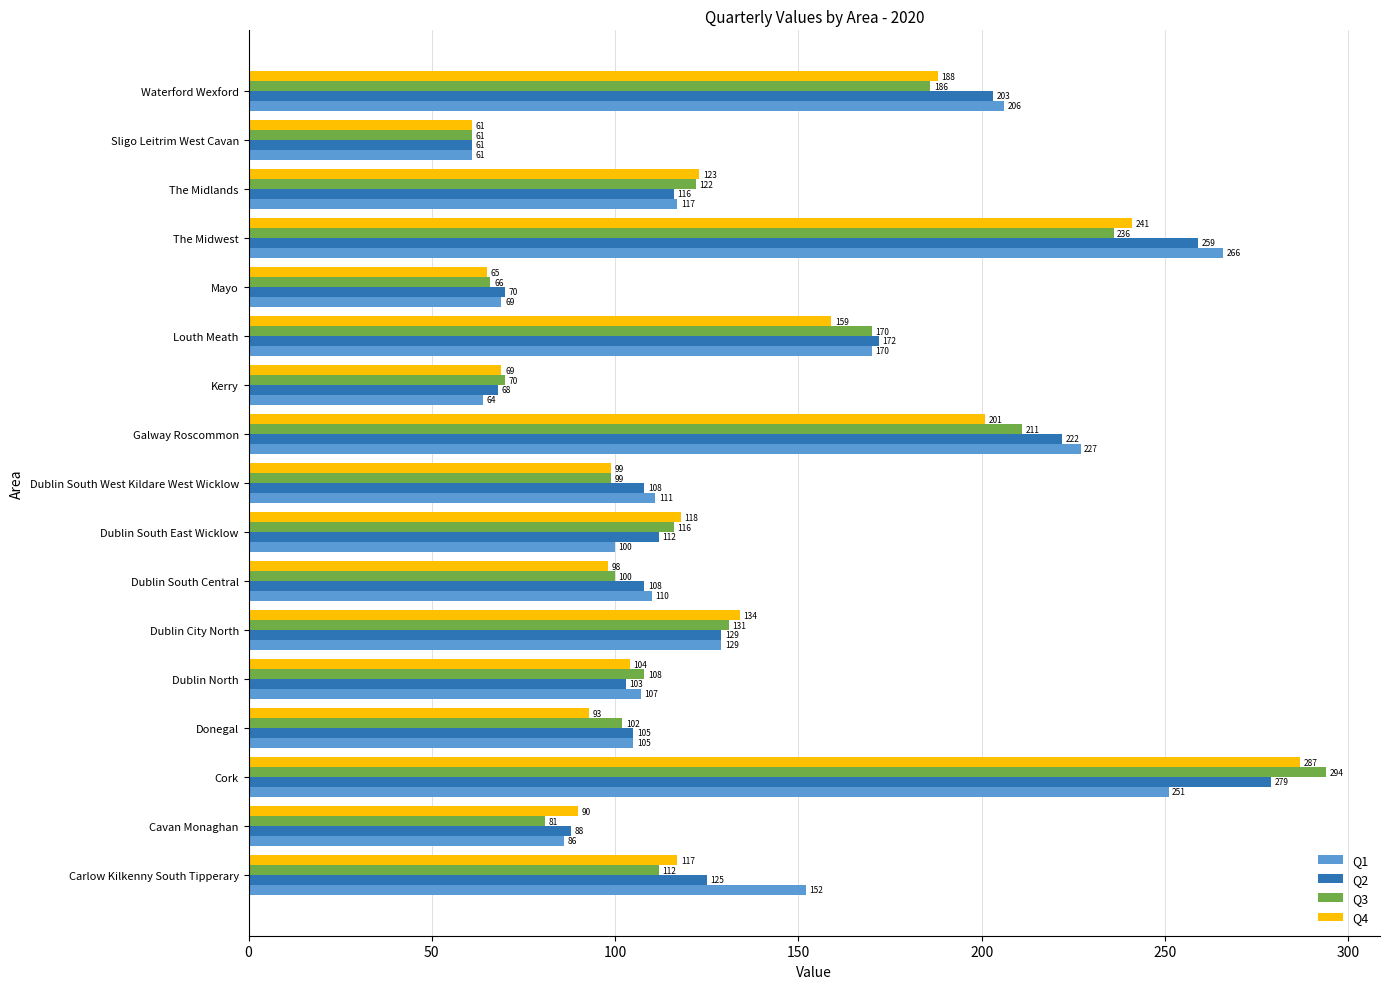

At which category is the sum across all series the highest?

Cork